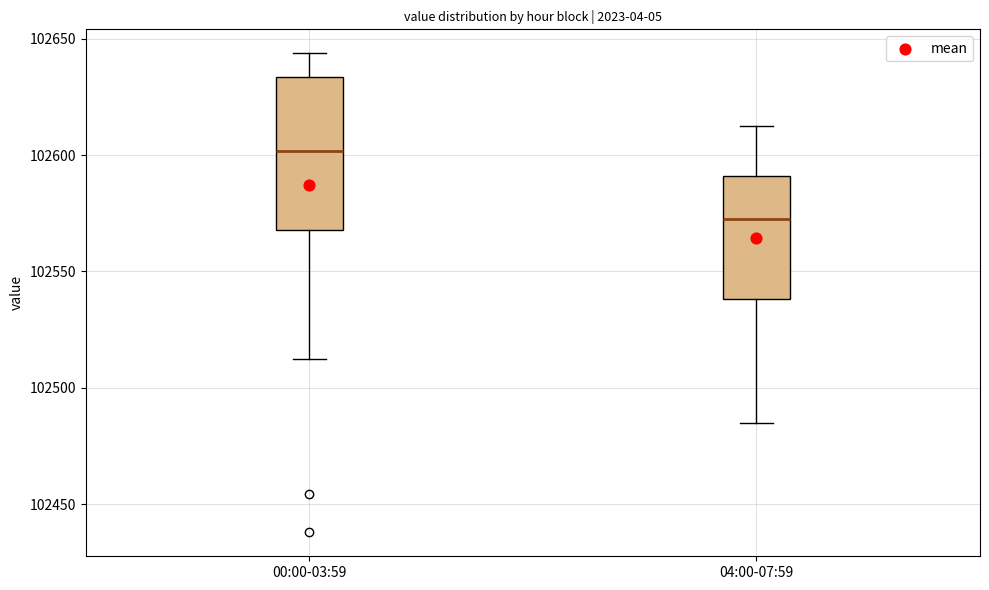

Where does the upper whisker of the box for 04:00-07:59 end on the y-axis? The values are not printed on the chart, so give them approximately, as read against the axis.

102615